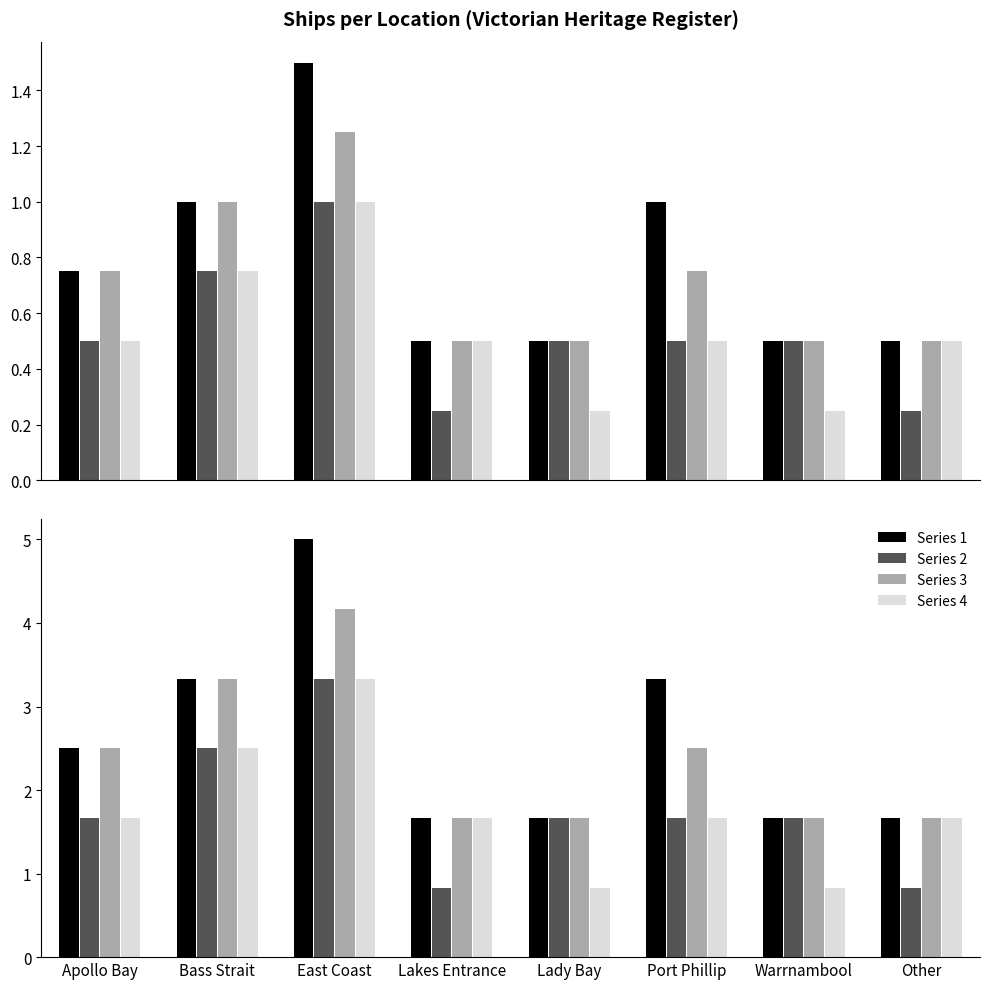

List the labels in order of Series 4 value, smallest first.

Lady Bay, Warrnambool, Apollo Bay, Lakes Entrance, Port Phillip, Other, Bass Strait, East Coast